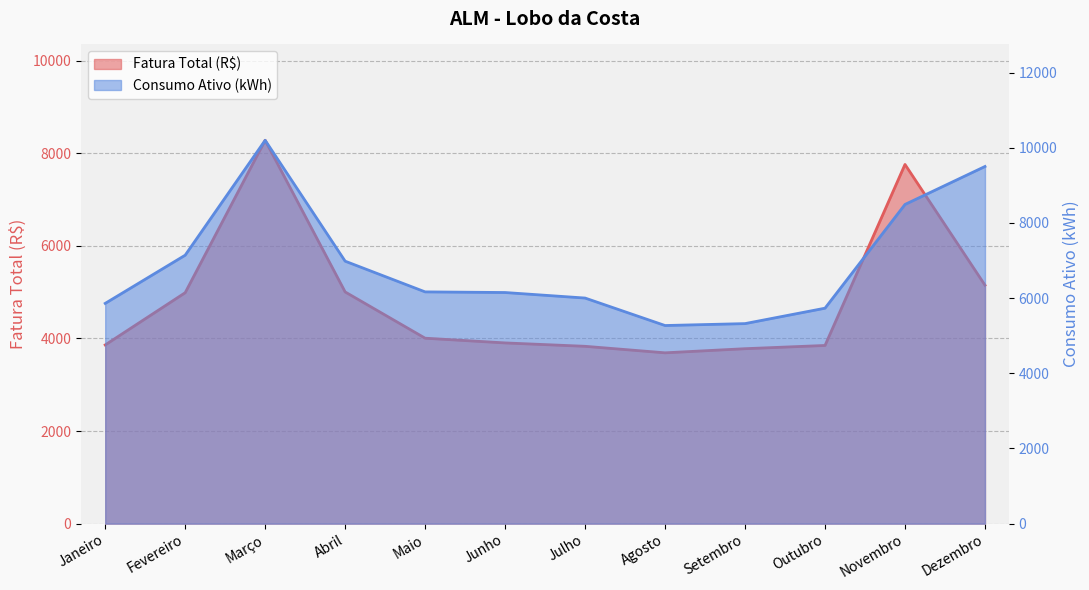

True or false: Consumo Ativo (kWh) and Fatura Total (R$) cross at least once.

False